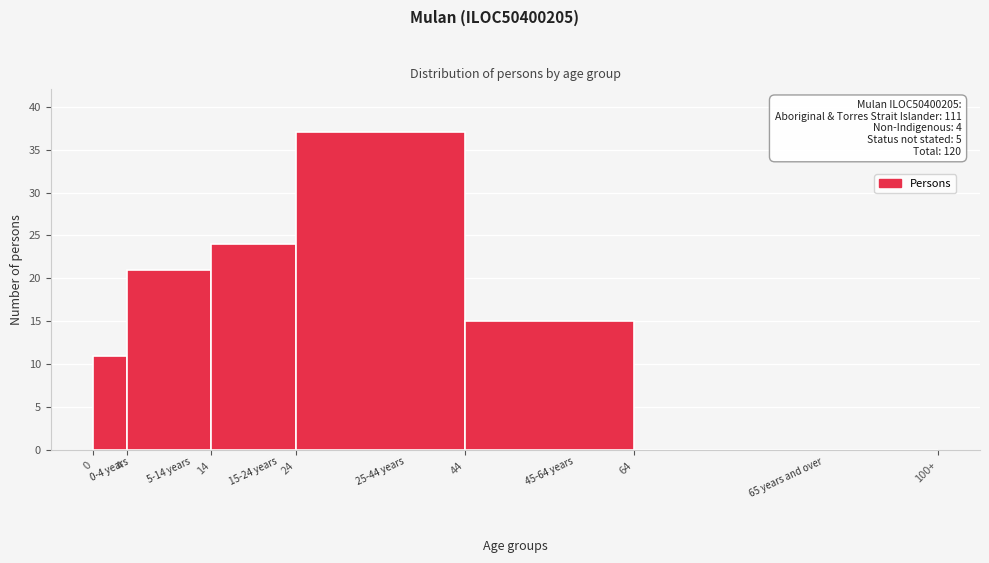

Reading left to right, transcribe all the data shown in this chart.

0=11	4=21	14=24	24=37	44=15	64=0